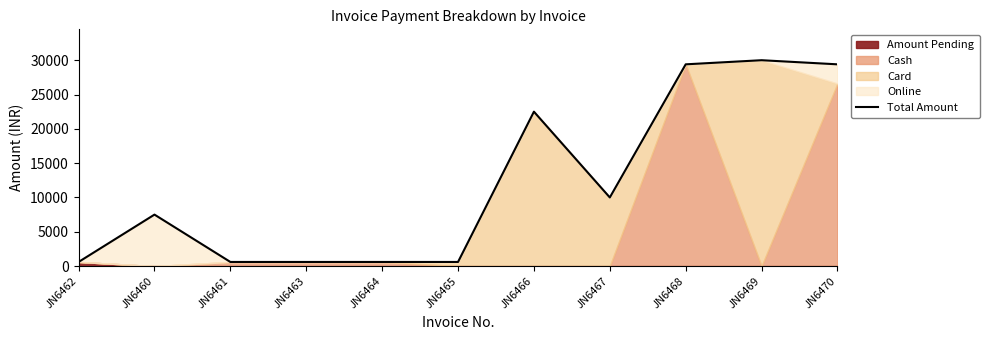

Which label corresponds to the largest value in the chart?

JN6469